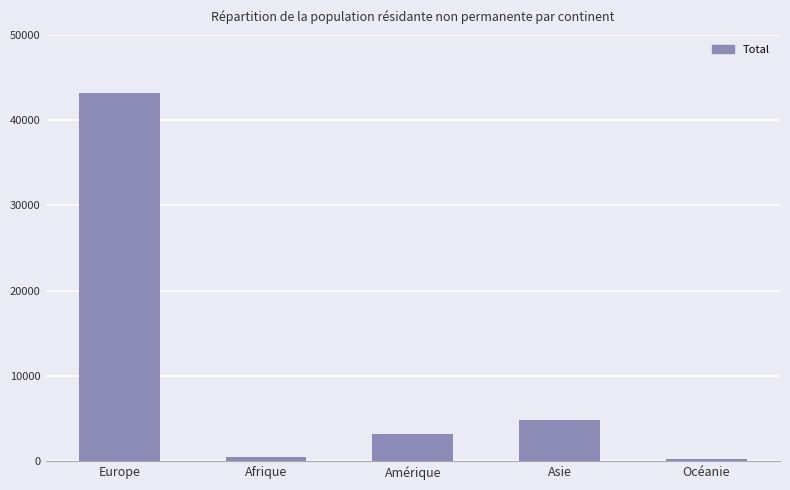

Which has a higher value, Asie or Europe?

Europe